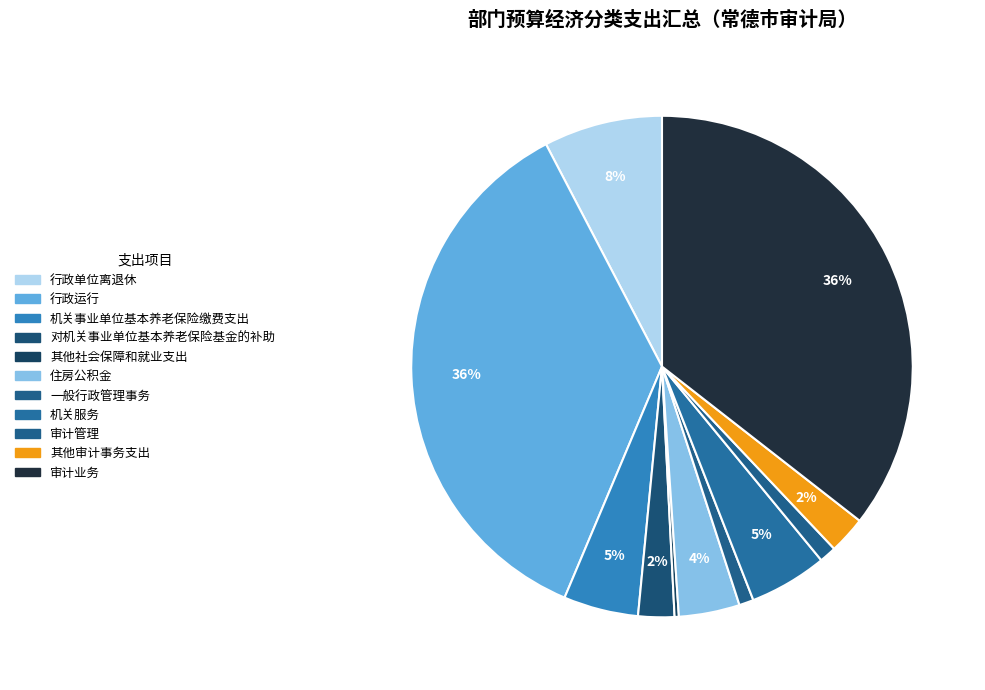

What is the largest slice in the pie chart?

行政运行